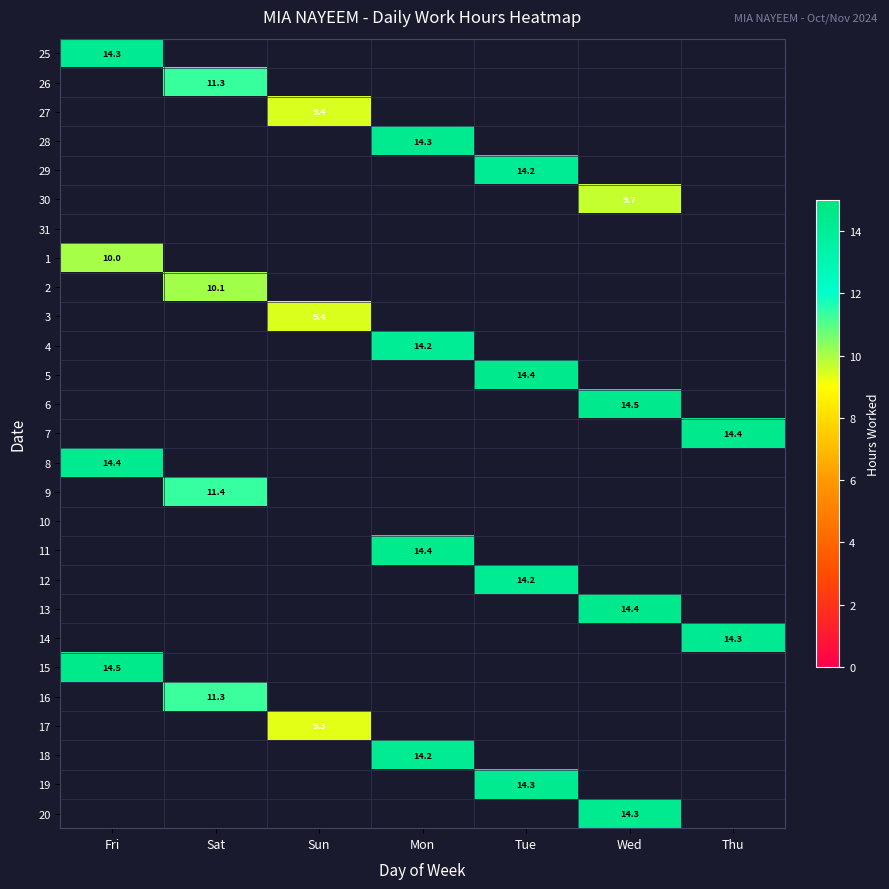

True or false: 17 has a value of 5.6 at Sun.

False